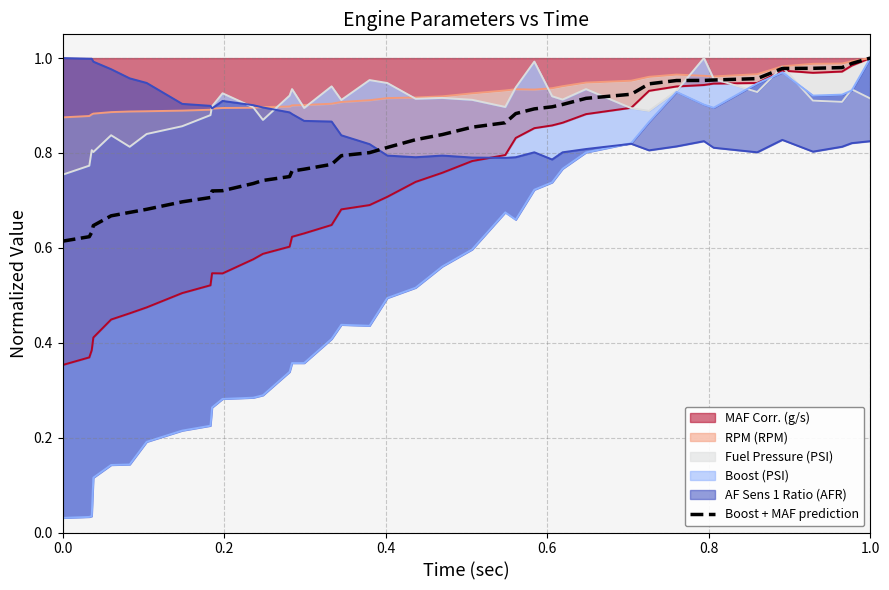

Reading left to right, what are all the values shown in this chart?

0.6	0.6	0.6	0.6	0.7	0.7	0.7	0.7	0.7	0.7	0.7	0.7	0.7	0.8	0.8	0.8	0.8	0.8	0.8	0.8	0.8	0.8	0.9	0.9	0.9	0.9	0.9	0.9	0.9	0.9	0.9	1.0	1.0	1.0	1.0	1.0	1.0	1.0	1.0	1.0